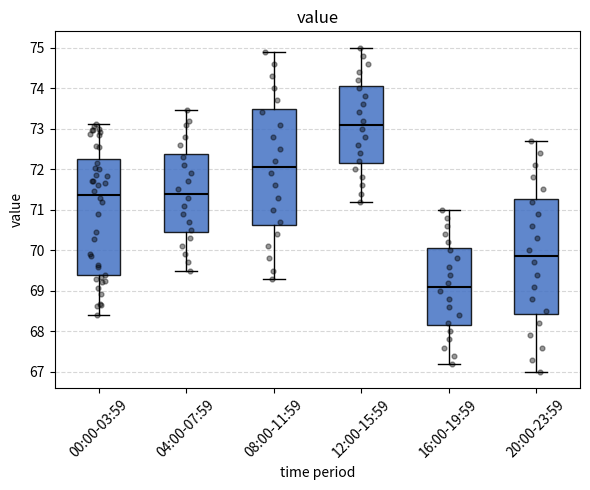

Reading left to right, read every box against the y-axis: the position of its median line, the range the box covers, and the ends of its whiskers. The values are not printed on the chart, so give them approximately, as read against the axis.

00:00-03:59: median 71.4, box 69.4 to 72.3, whiskers 68.4 to 73.1
04:00-07:59: median 71.4, box 70.5 to 72.4, whiskers 69.5 to 73.5
08:00-11:59: median 72.1, box 70.6 to 73.5, whiskers 69.3 to 74.9
12:00-15:59: median 73.1, box 72.2 to 74.1, whiskers 71.2 to 75.0
16:00-19:59: median 69.1, box 68.2 to 70.1, whiskers 67.2 to 71.0
20:00-23:59: median 69.9, box 68.4 to 71.3, whiskers 67.0 to 72.7